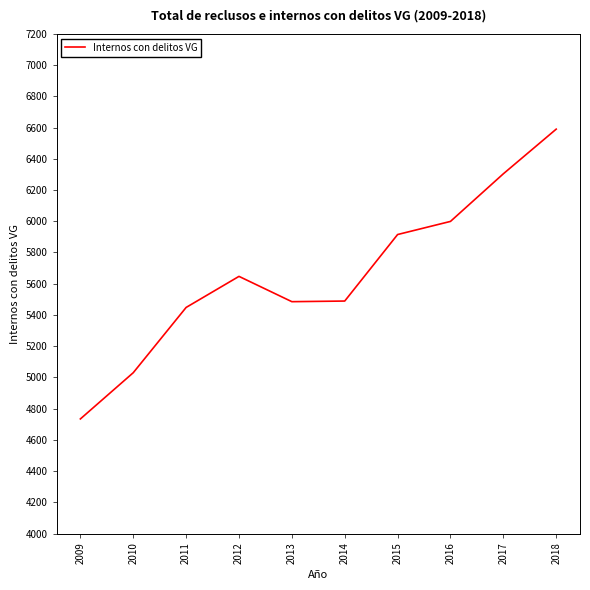

How many values are below 5647?

5